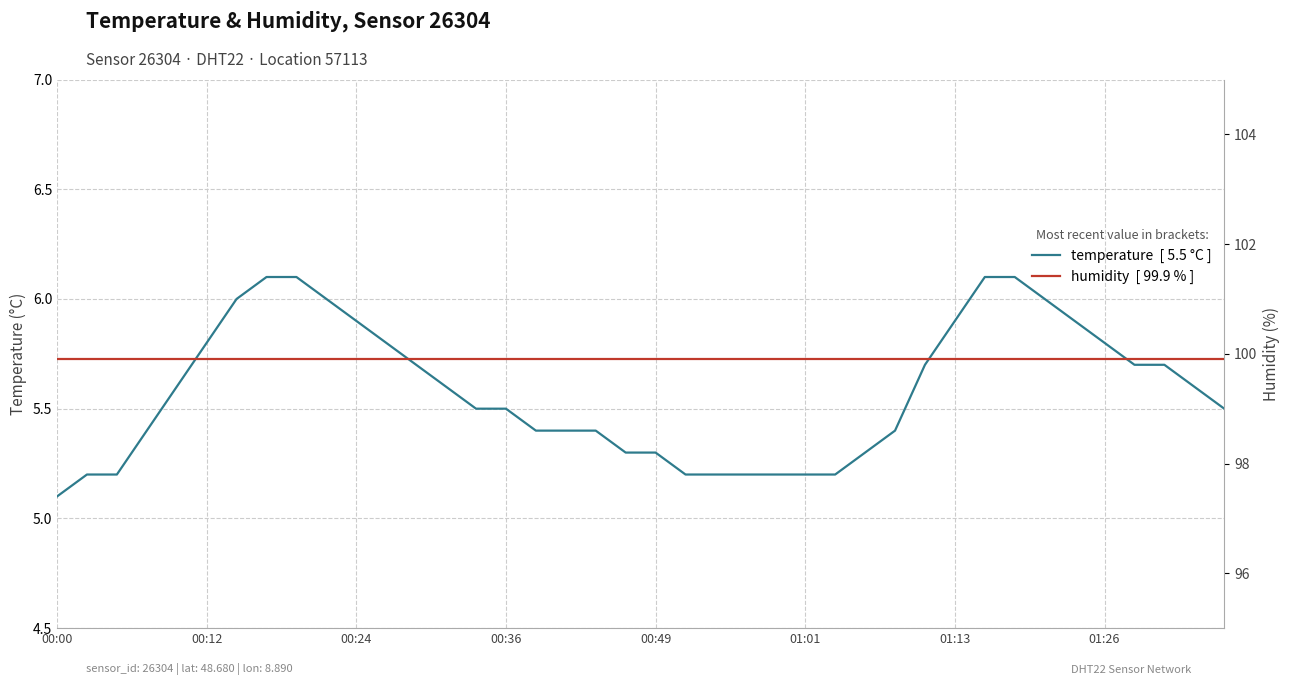

What is the label of the 1st point from the left?

00:00